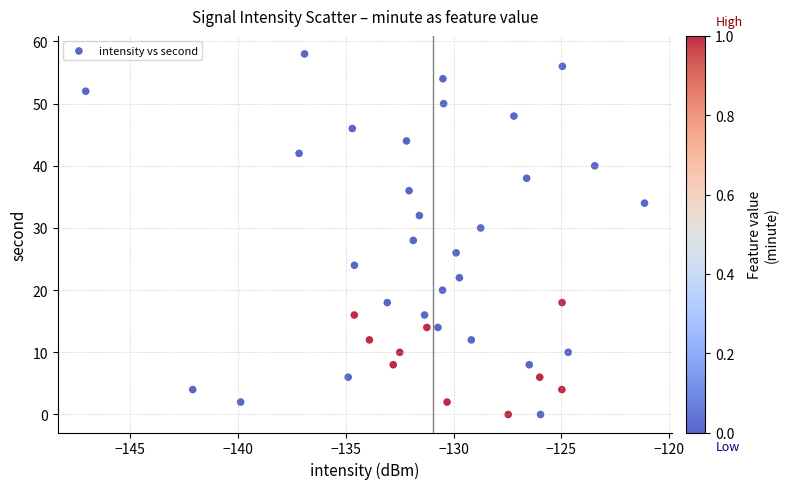

What is the range of Y values (max minus min)?

58